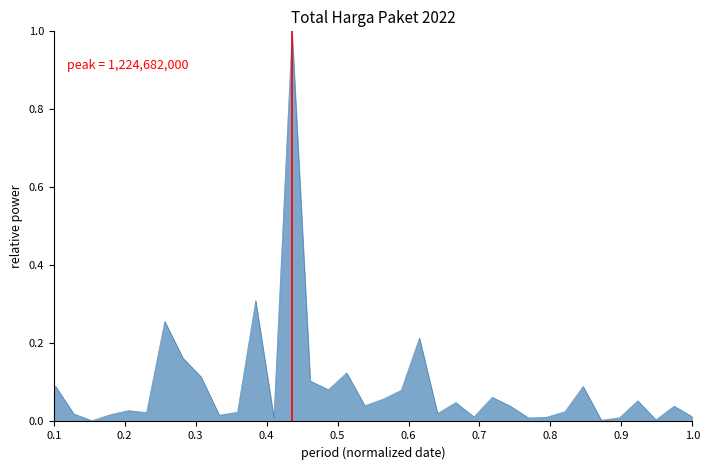

Is it true that the value at 25 is 0.0?

False